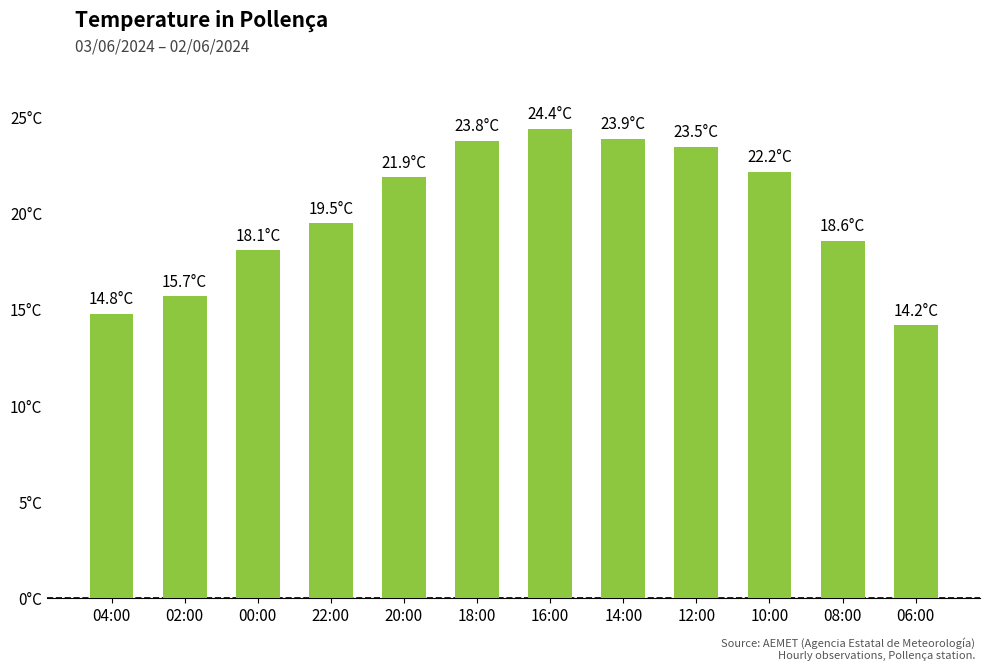

Where does the data first go above 21?

20:00